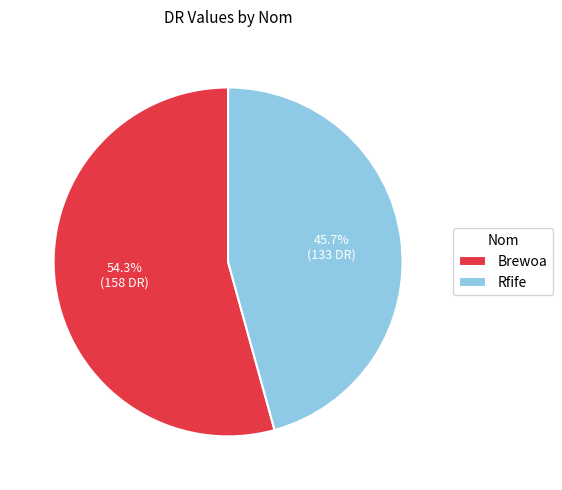

To the nearest percent, what is the average slice percentage?

50%